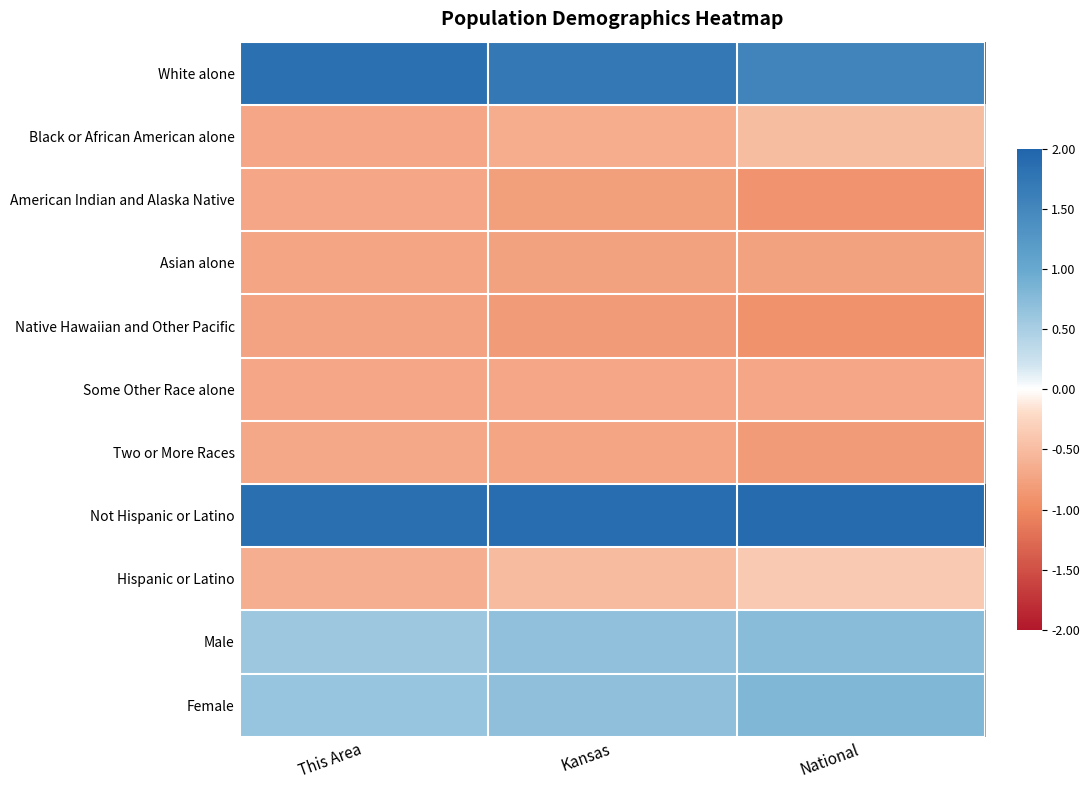

What is the maximum value shown in the chart?

1.9